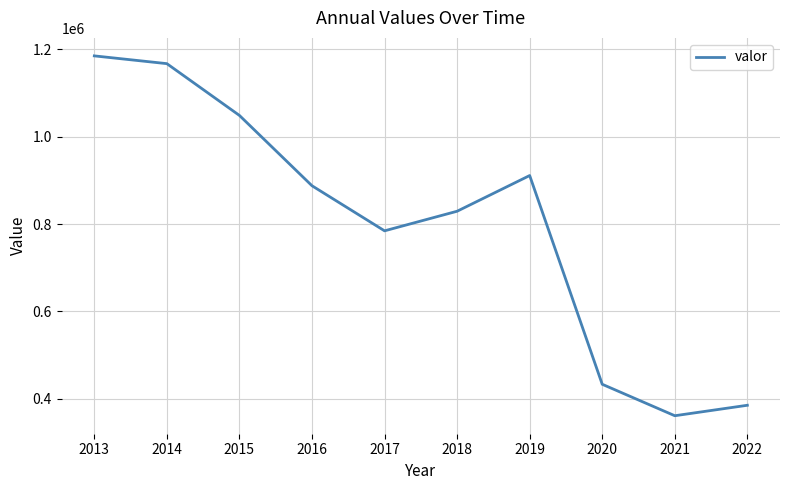

Which has a higher value, 2021 or 2018?

2018